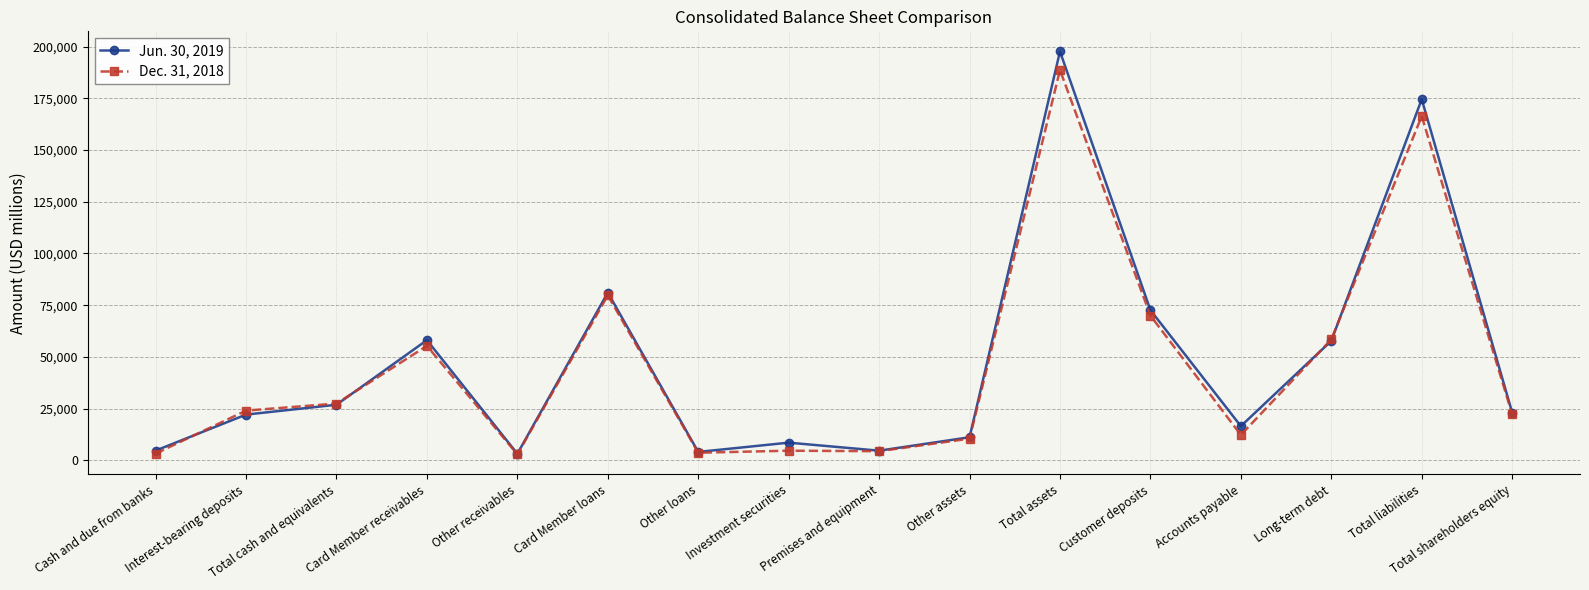

The value of Dec. 31, 2018 at Other receivables is 2907. True or false?

True